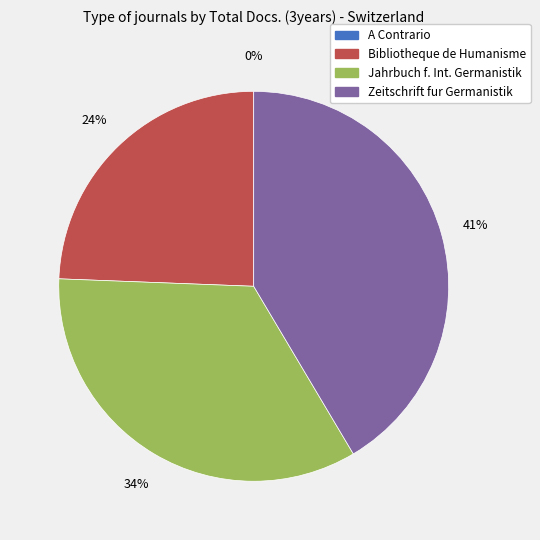

True or false: Zeitschrift fur Germanistik accounts for 41% of the total.

True